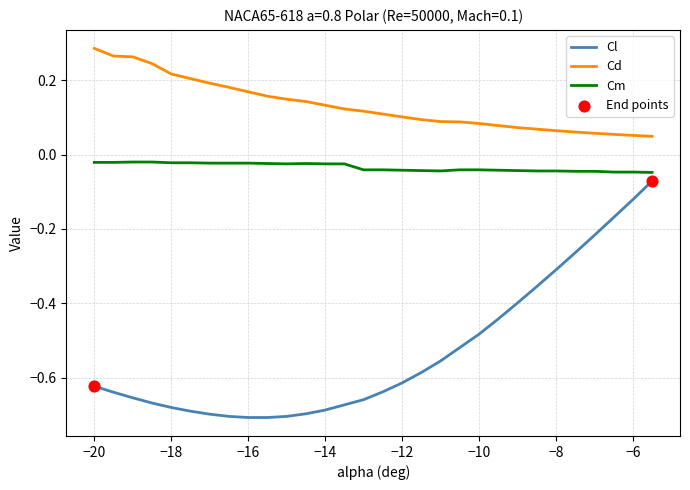

Which series has the largest range (max minus min)?

Cl